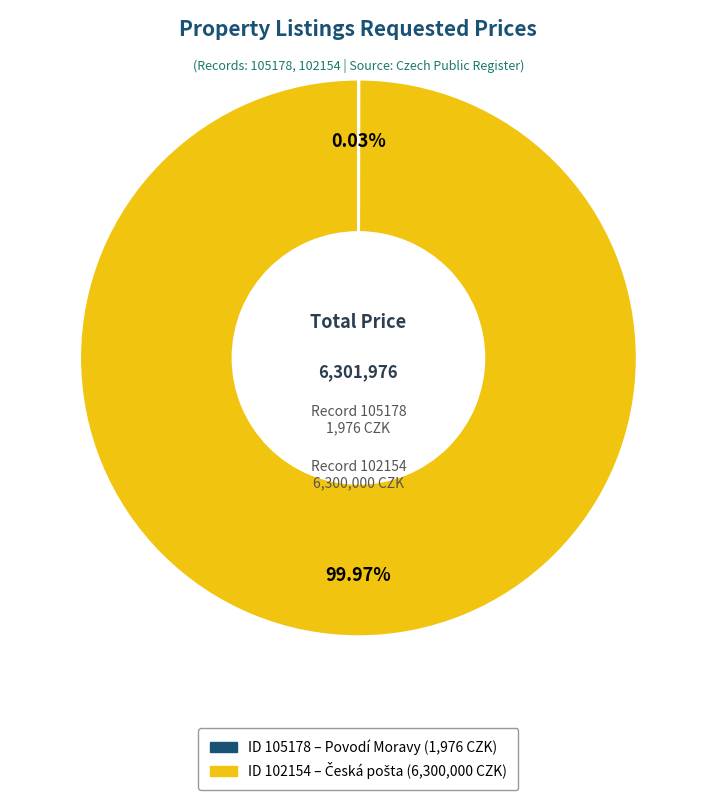

Is there any slice that represents more than half of the pie?

Yes